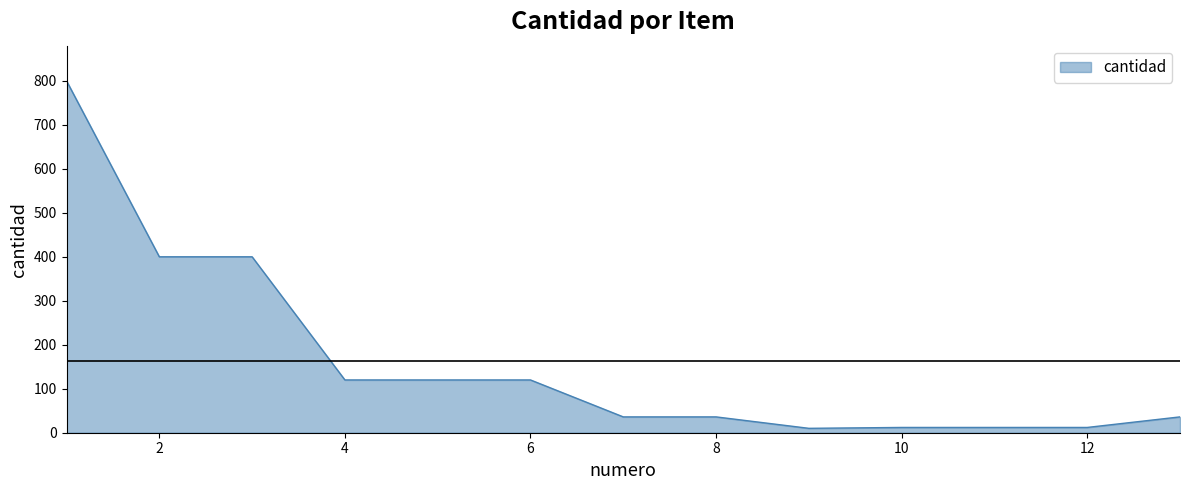

What is the difference between the maximum and minimum values?

790